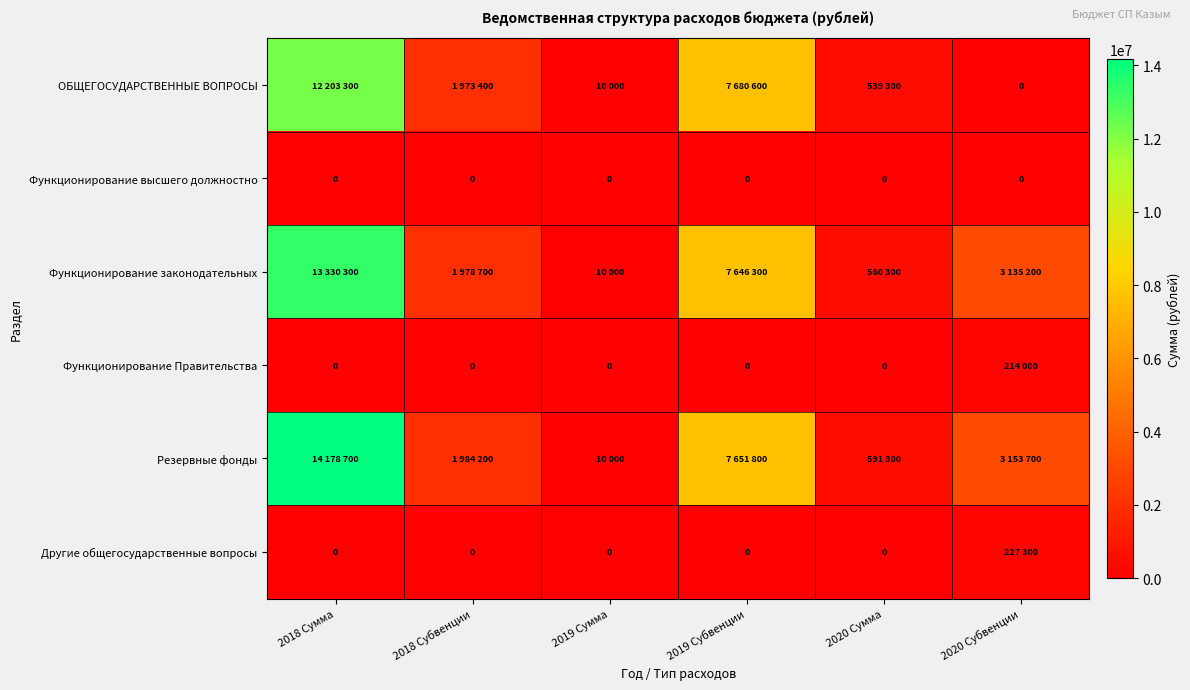

What is the difference between the highest and lowest values at 2019 Субвенции?

7680600